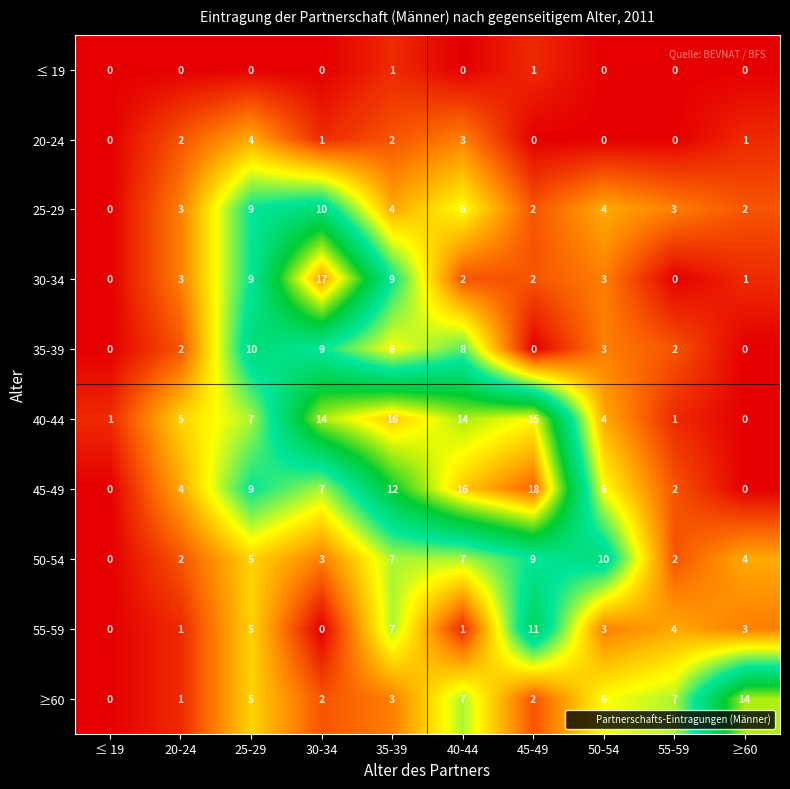

What is the difference between the maximum and minimum values in the 55-59 series?

11